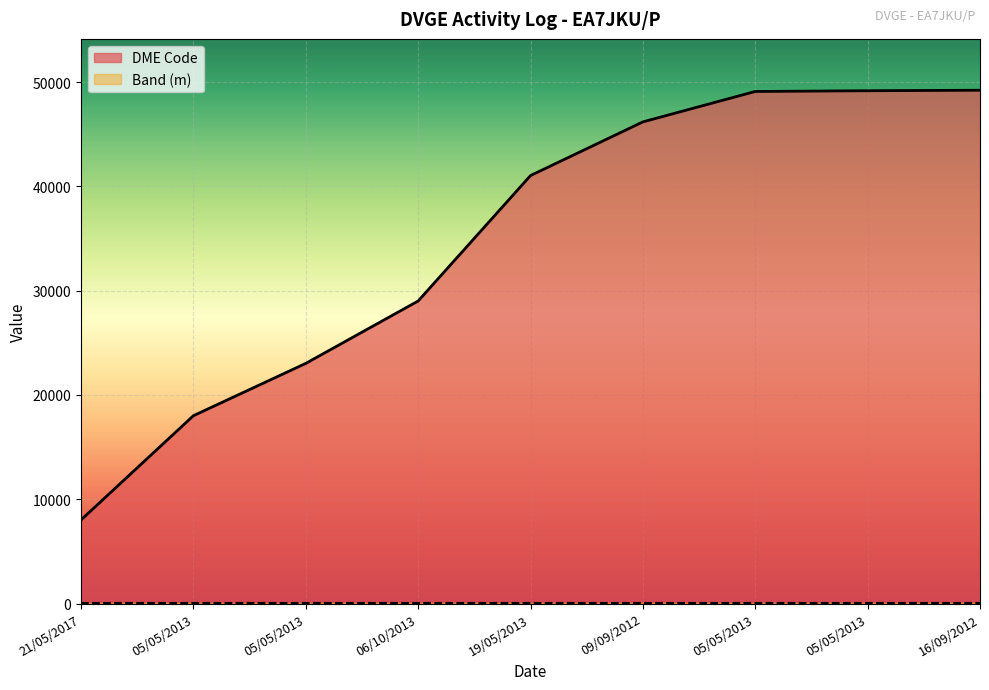

List the labels in order of value, smallest first.

21/05/2017, 05/05/2013, 05/05/2013, 06/10/2013, 19/05/2013, 09/09/2012, 05/05/2013, 05/05/2013, 16/09/2012